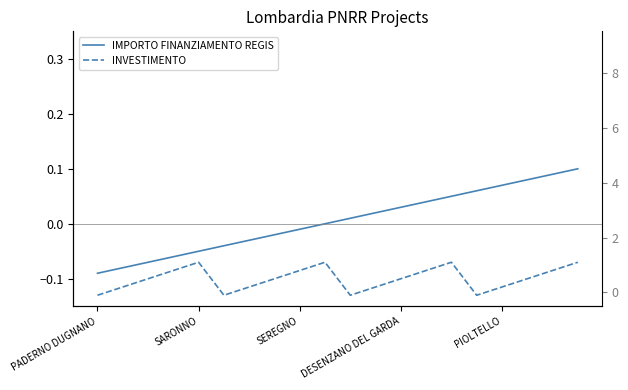

True or false: INVESTIMENTO and IMPORTO FINANZIAMENTO REGIS intersect in this chart.

False